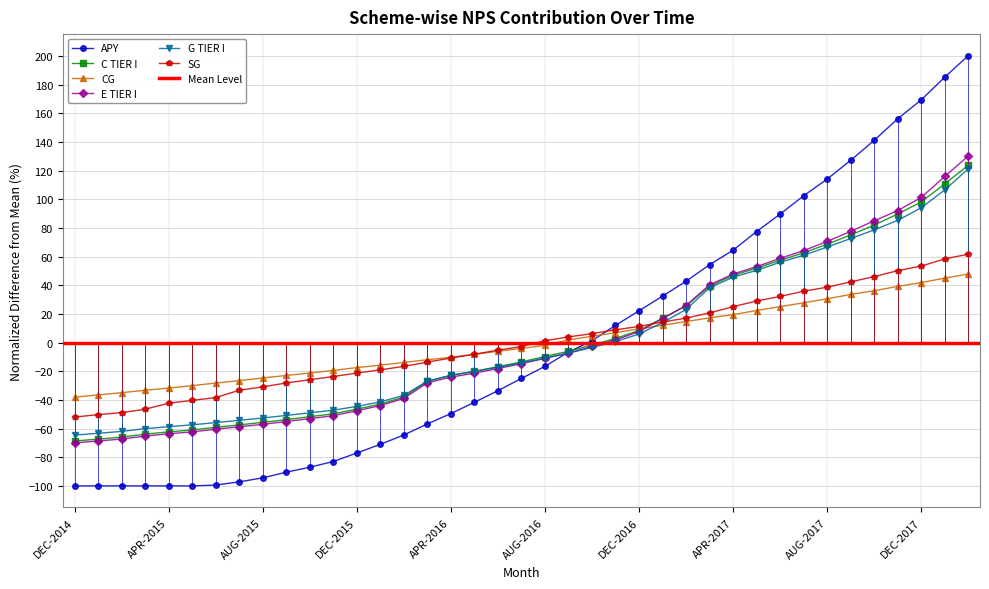

What is the difference between the maximum and minimum values in the SG series?

113.7